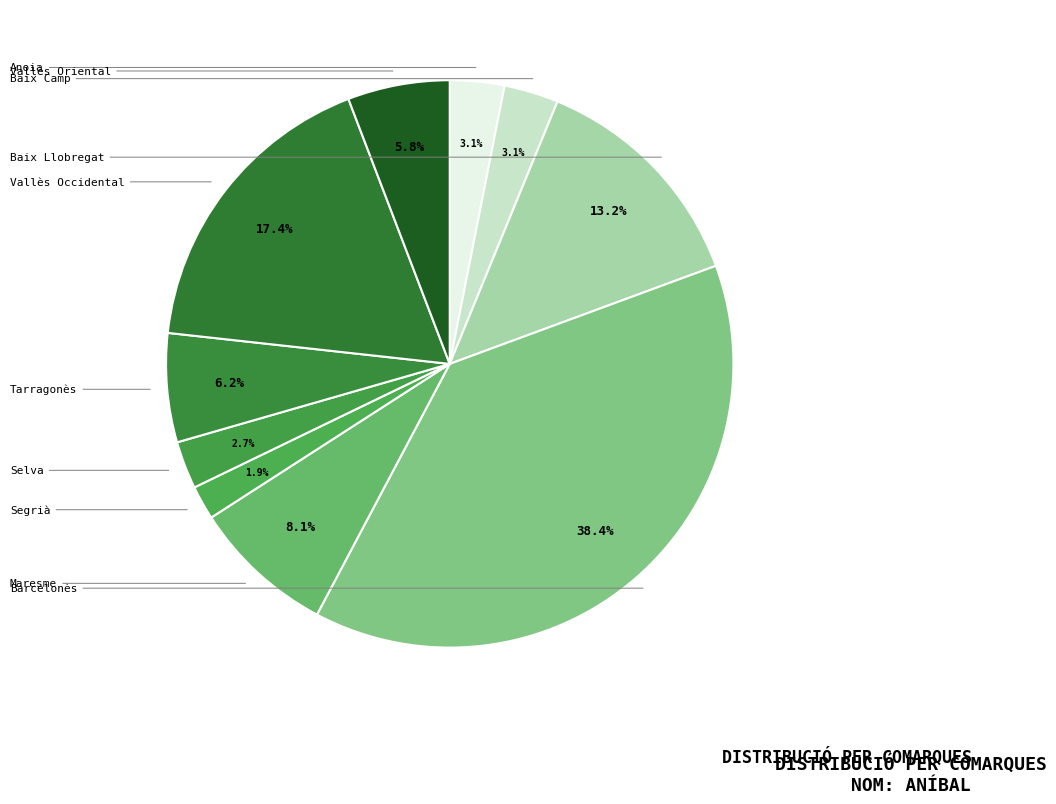

Is it true that Vallès Oriental is 6% of the pie?

True